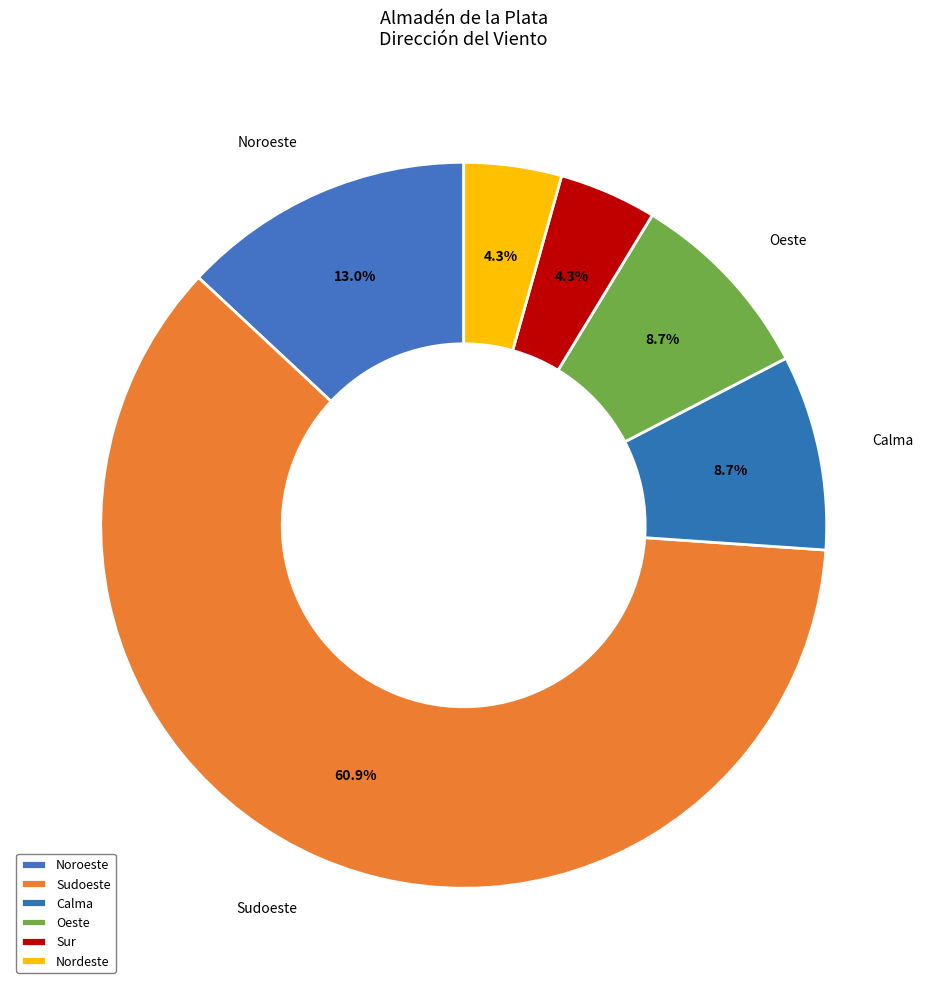

Is it true that Noroeste is 13% of the pie?

True